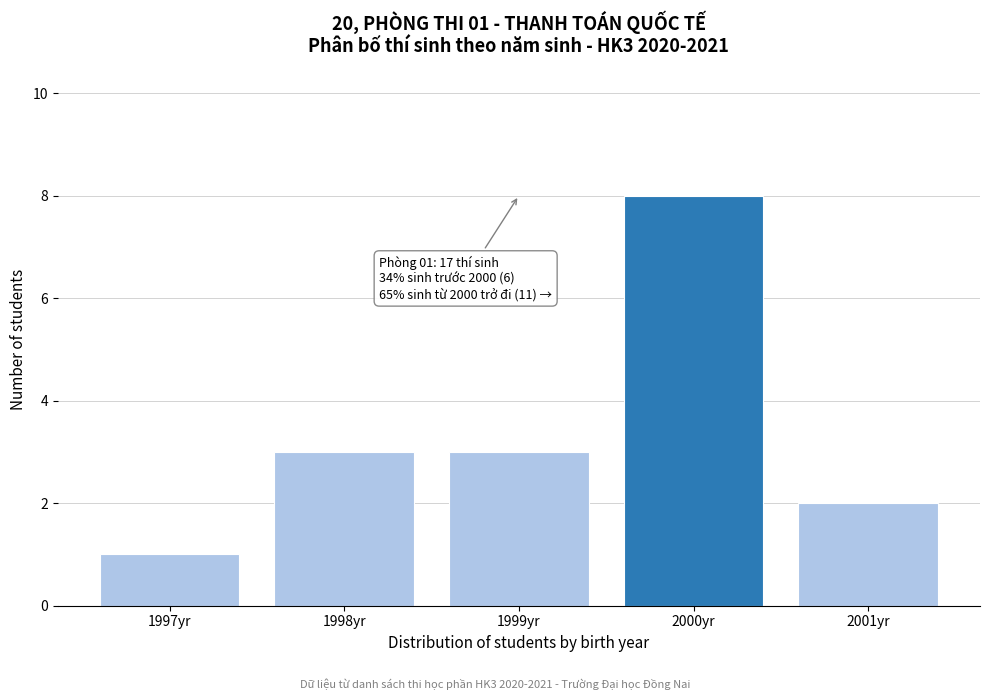

Reading right to left, what are all the values shown in this chart?

2001yr=2	2000yr=8	1999yr=3	1998yr=3	1997yr=1